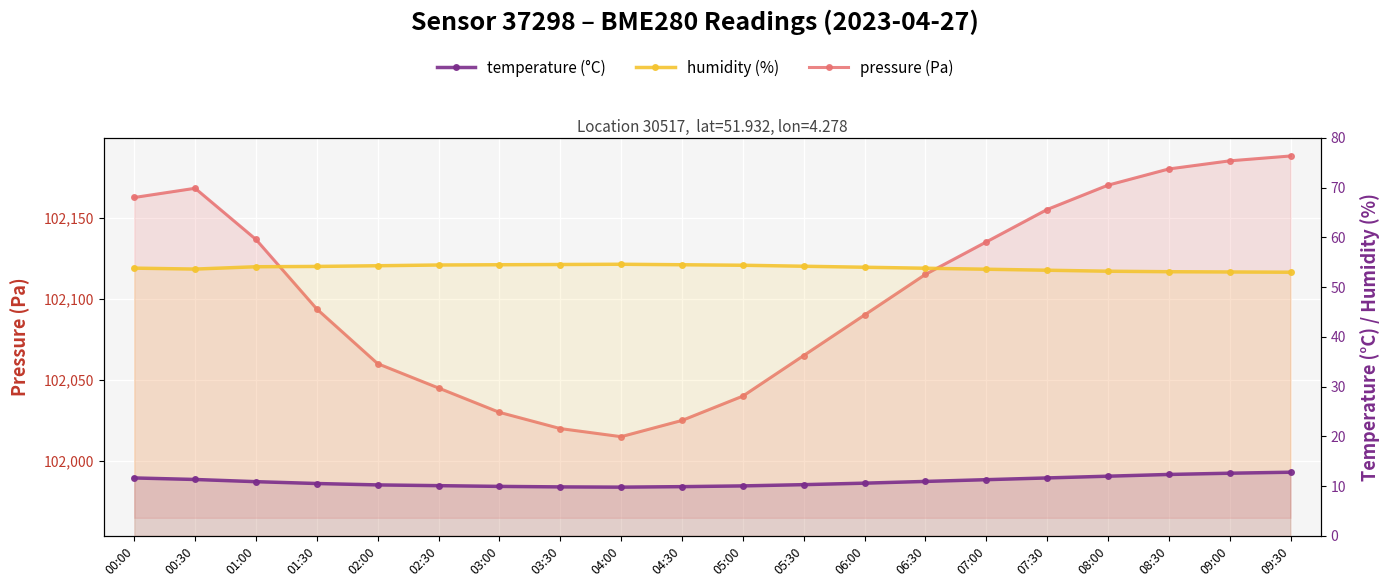

True or false: pressure (Pa) and humidity (%) intersect in this chart.

False